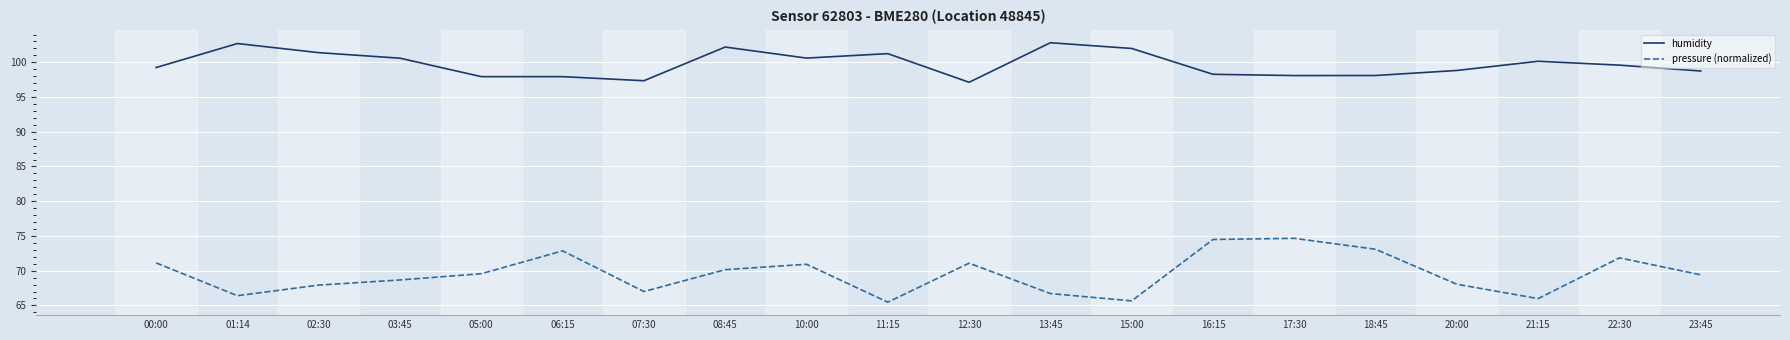

Is the value of pressure (normalized) at 00:00 greater than the value of humidity at 08:45?

No